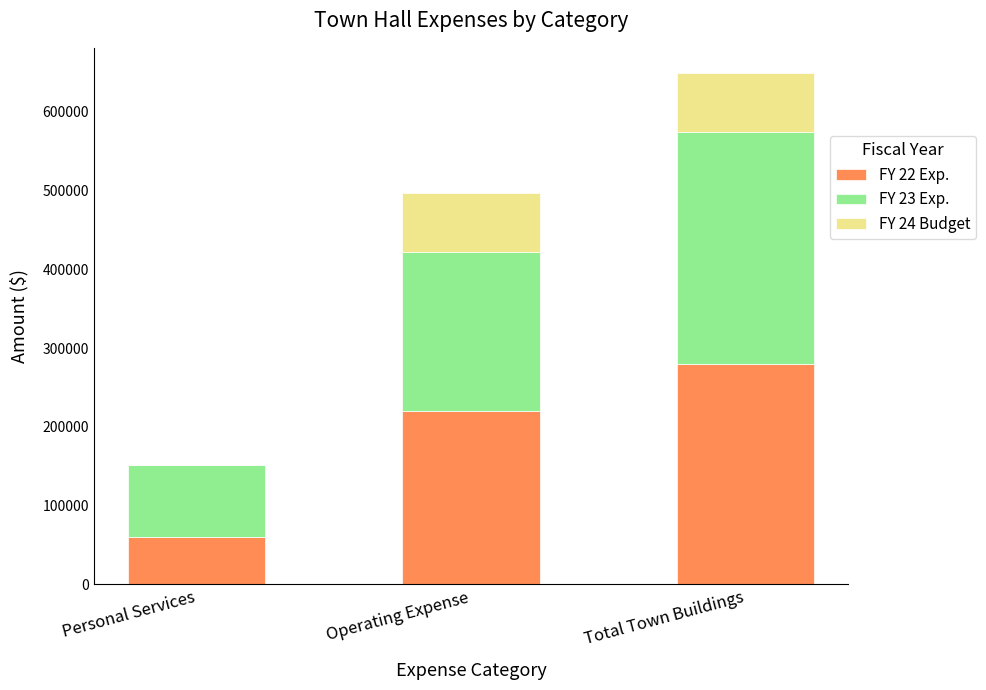

What is the total value across all series at Total Town Buildings?

648932.8